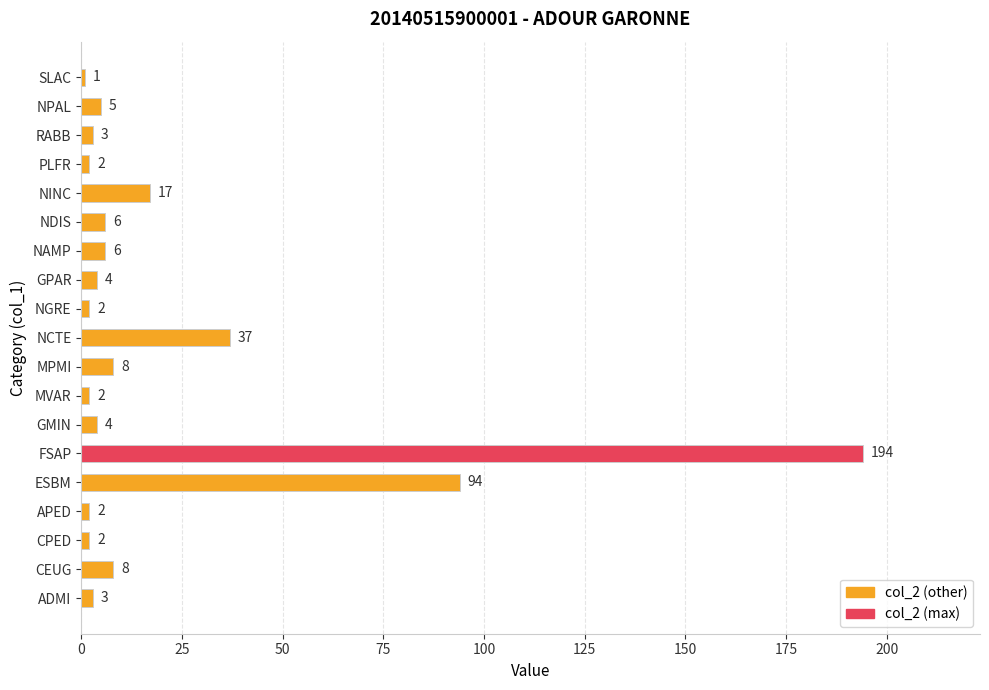

What is the sum of all values?

400